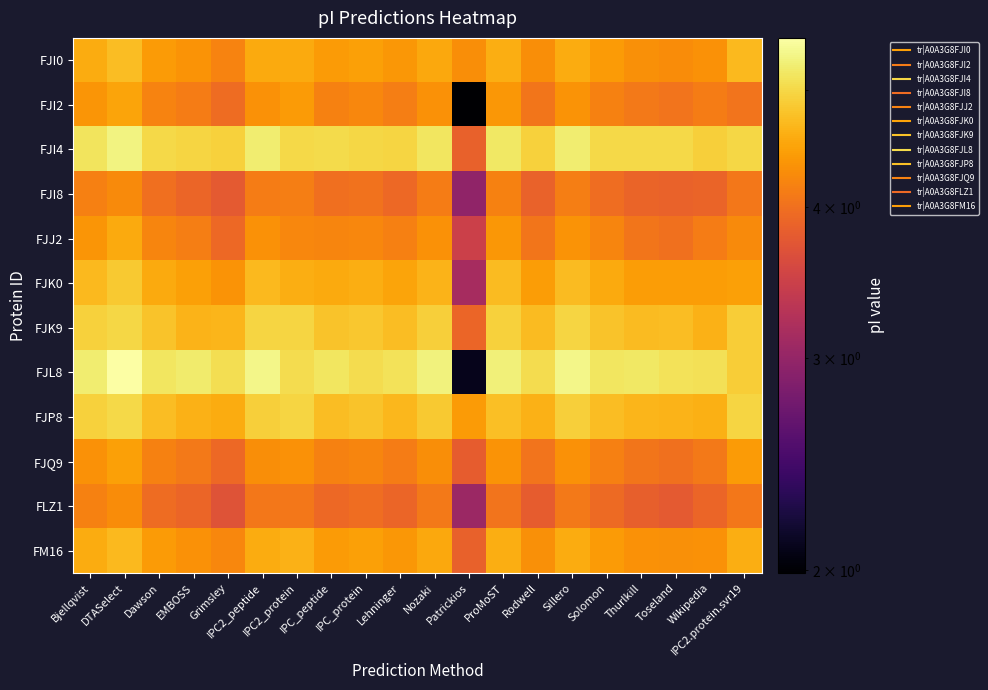

What is the smallest value displayed?

2.0